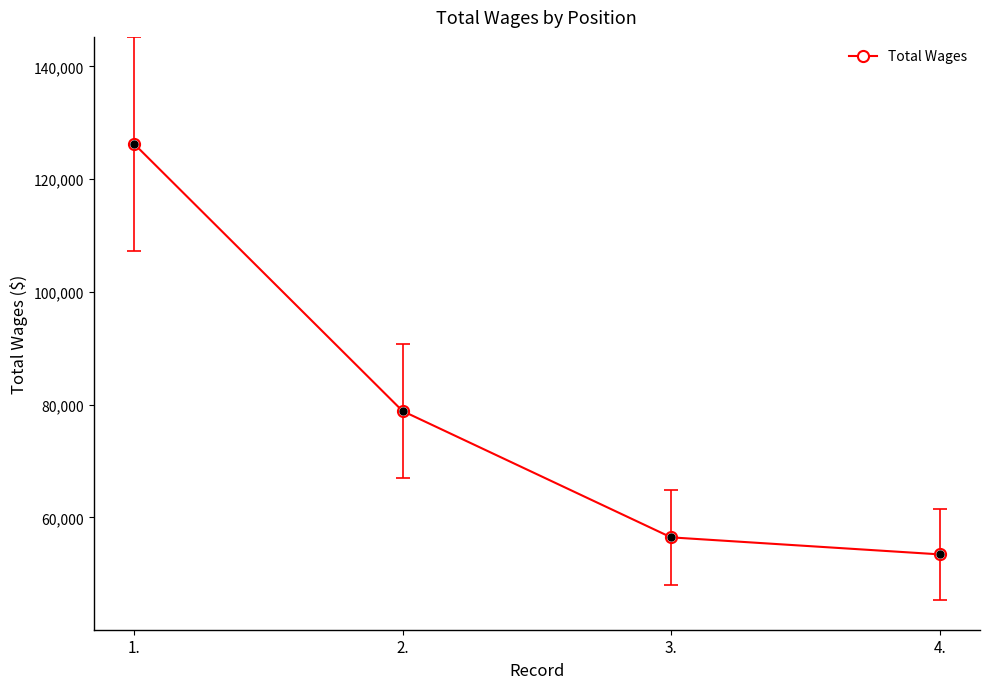

Which category has the highest value across all series?

1.